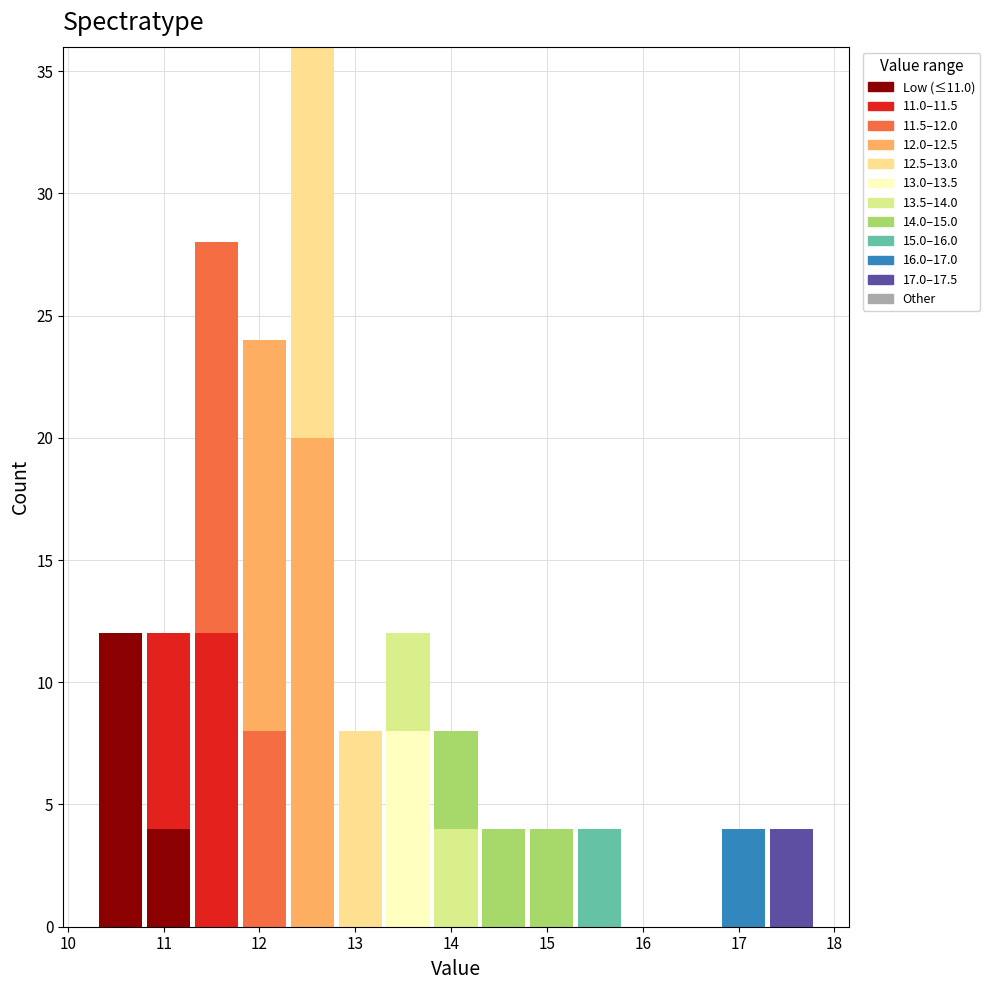

Which range on the x-axis has the tallest stacked bar (by total height)?

12.3 to 12.8